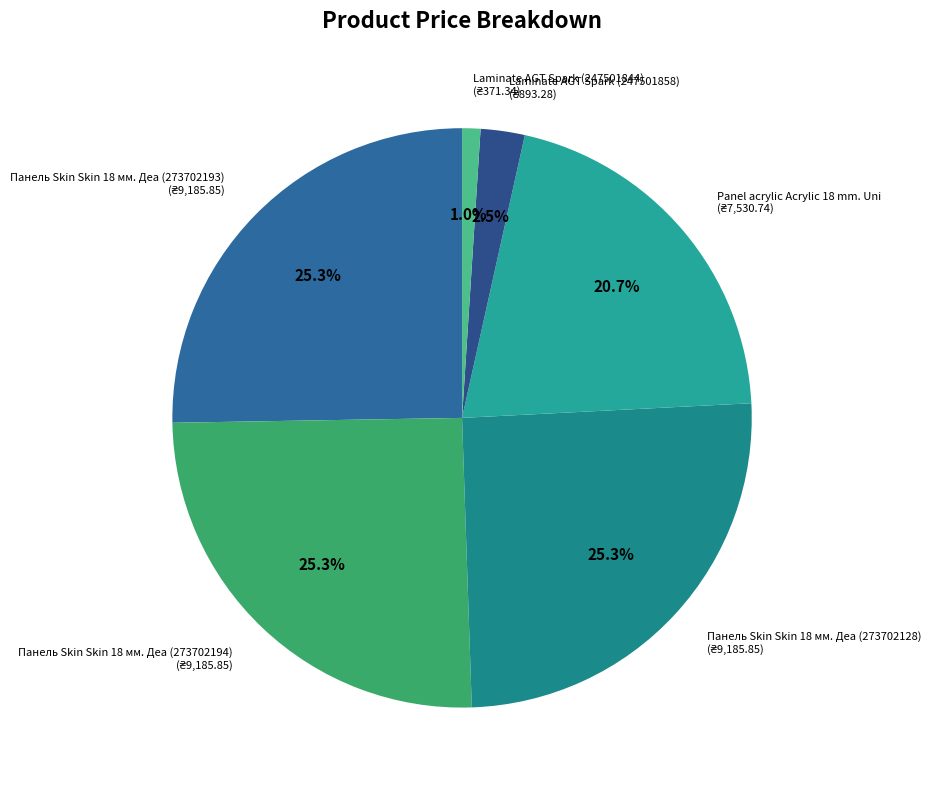

What percentage is the Панель Skin Skin 18 мм. Деа (273702193) slice, to the nearest percent?

25%